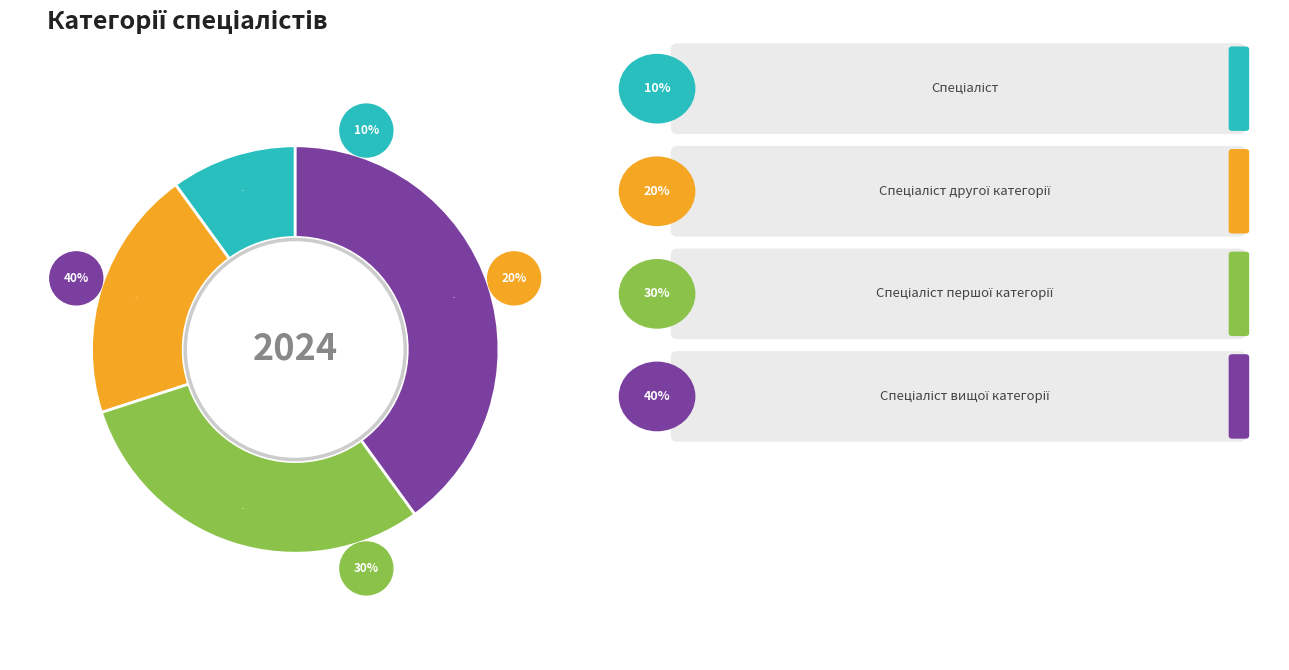

To the nearest percent, what portion does Спеціаліст represent?

10%